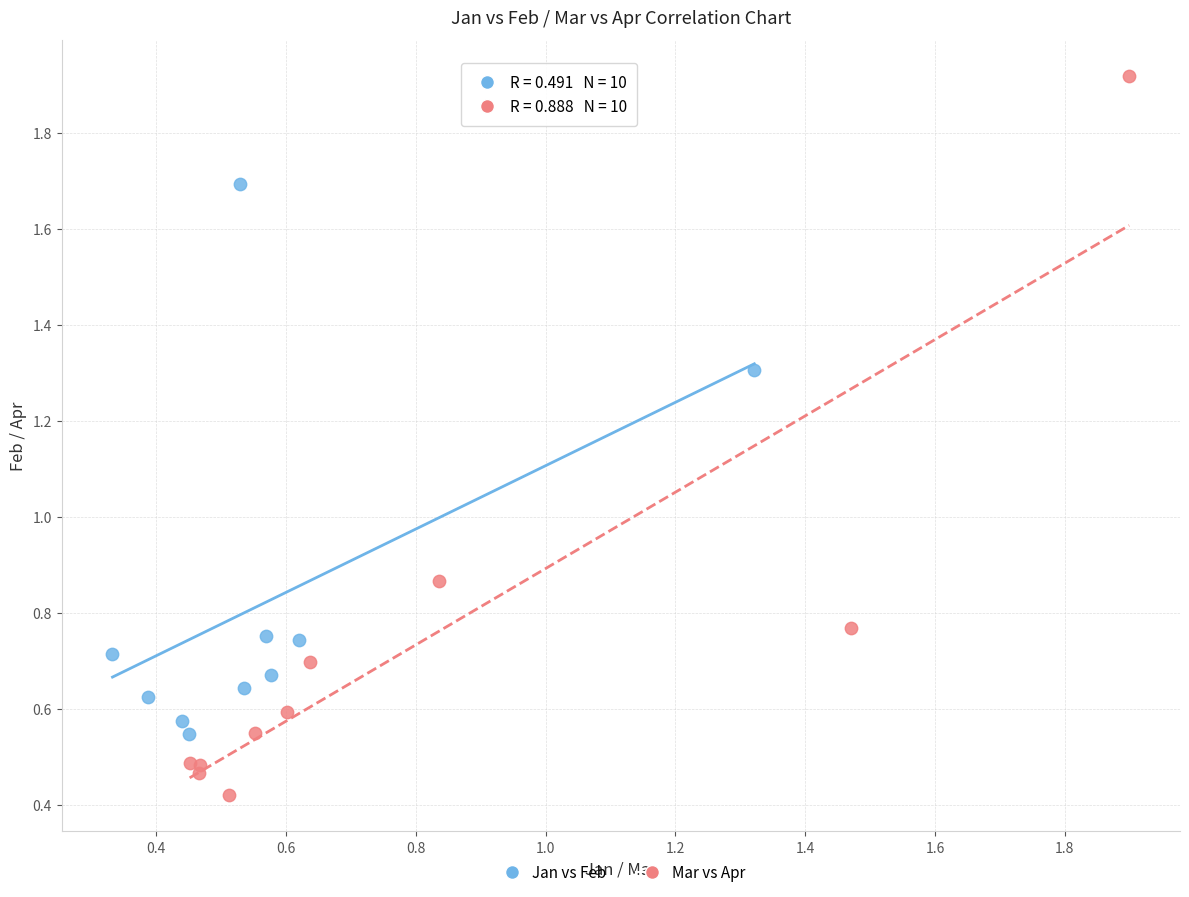

Which series reaches the minimum Y coordinate?

Mar vs Apr